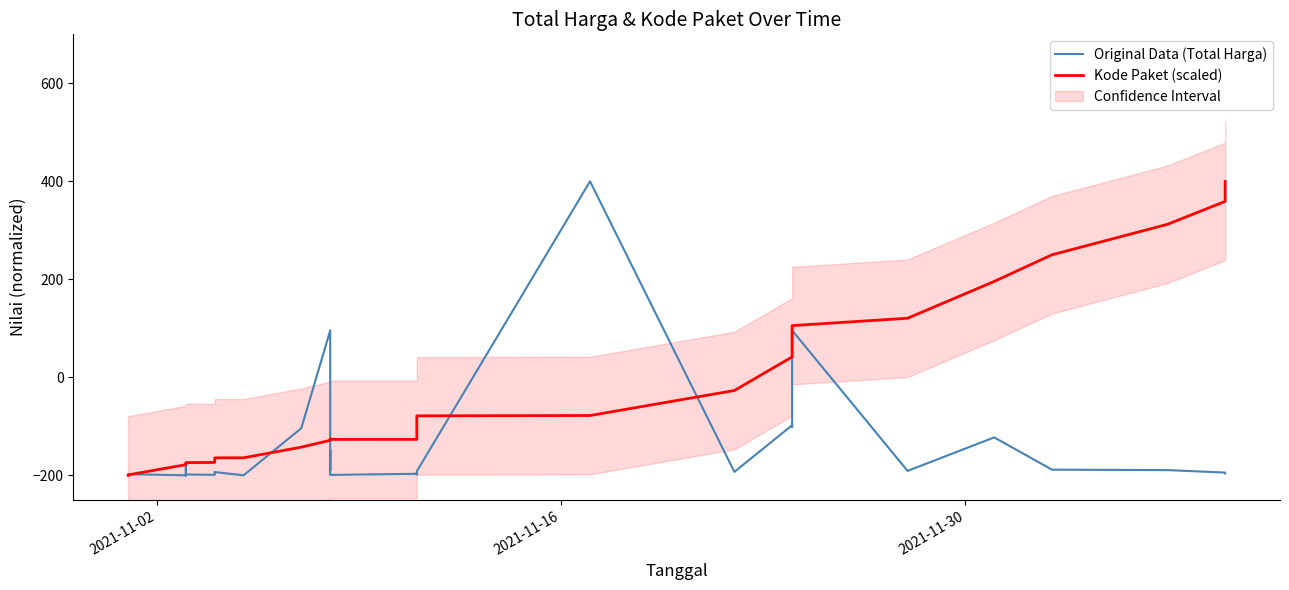

What is the maximum value for Original Data (Total Harga)?

400.0